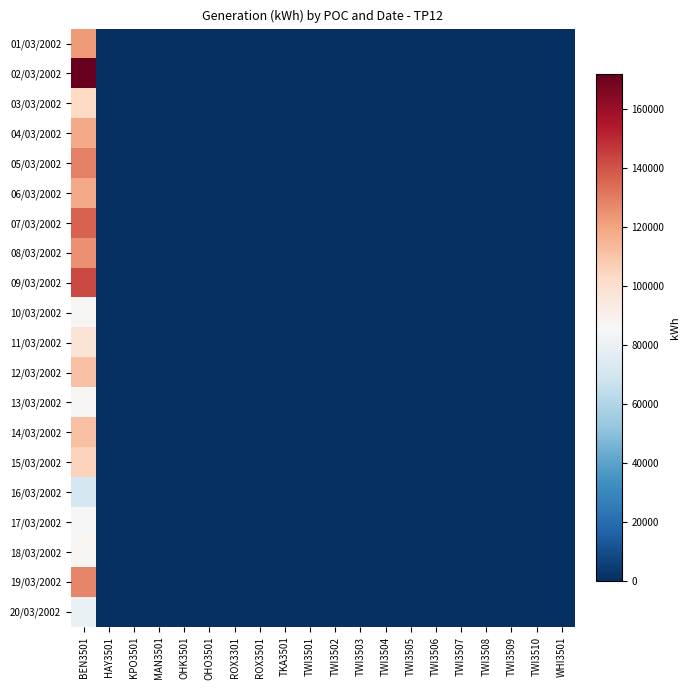

Which series has the largest total across all categories?

02/03/2002